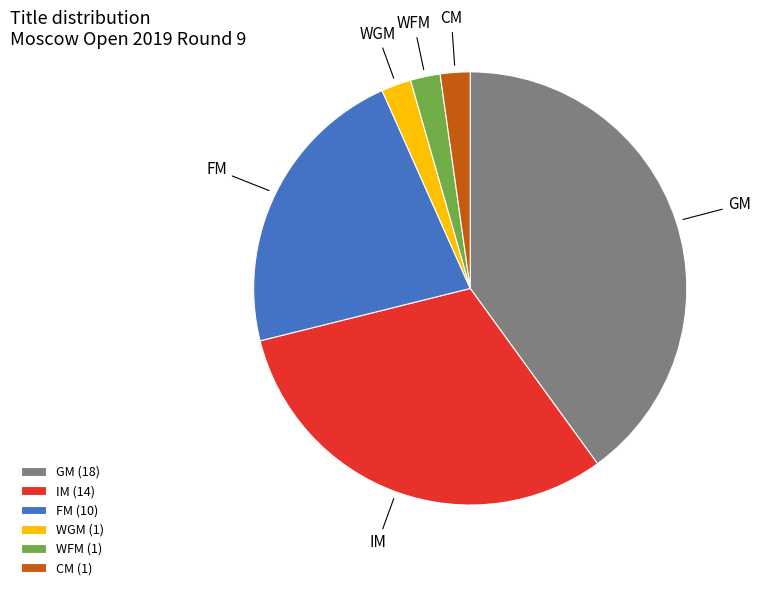

How many segments does this pie chart have?

6